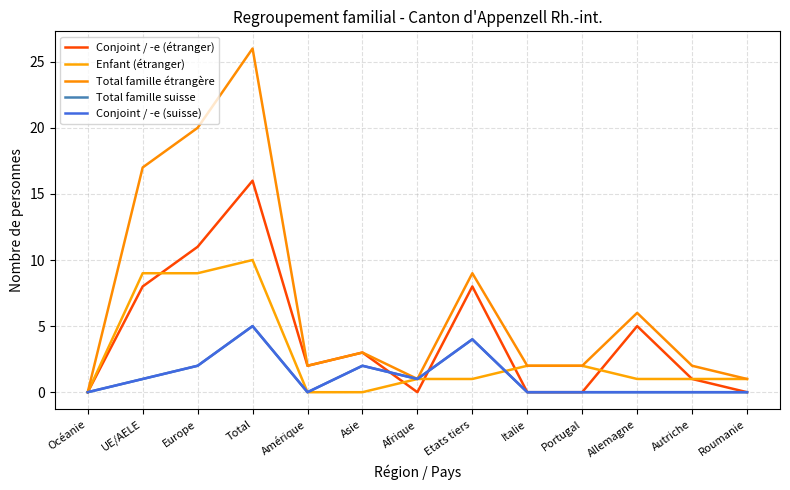

Is this an area chart (filled region under the line)?

No